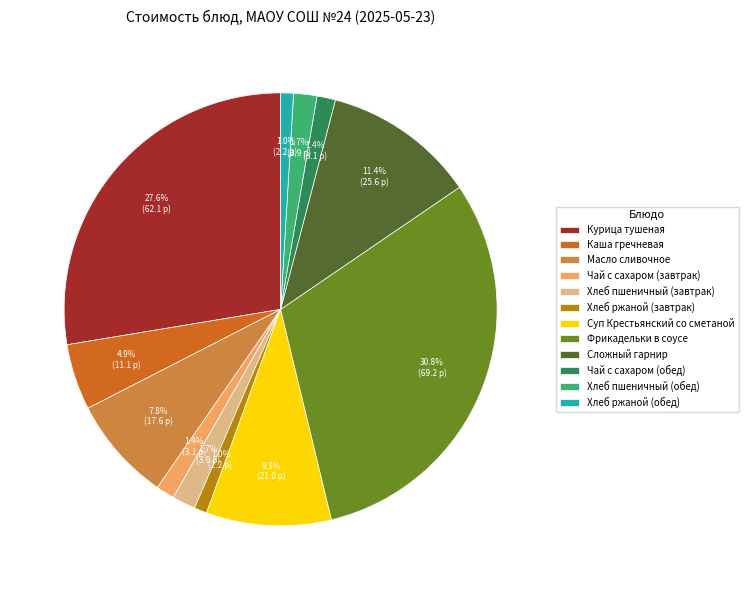

To the nearest percent, what portion does Фрикадельки в соусе represent?

31%